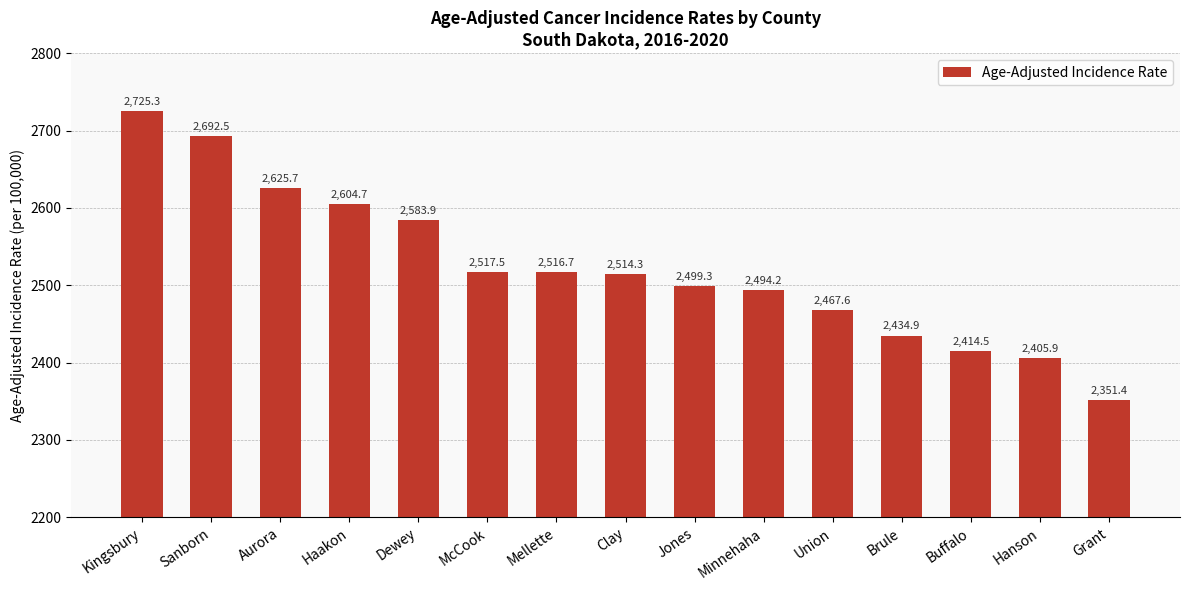

Rank the categories by value from highest to lowest.

Kingsbury, Sanborn, Aurora, Haakon, Dewey, McCook, Mellette, Clay, Jones, Minnehaha, Union, Brule, Buffalo, Hanson, Grant